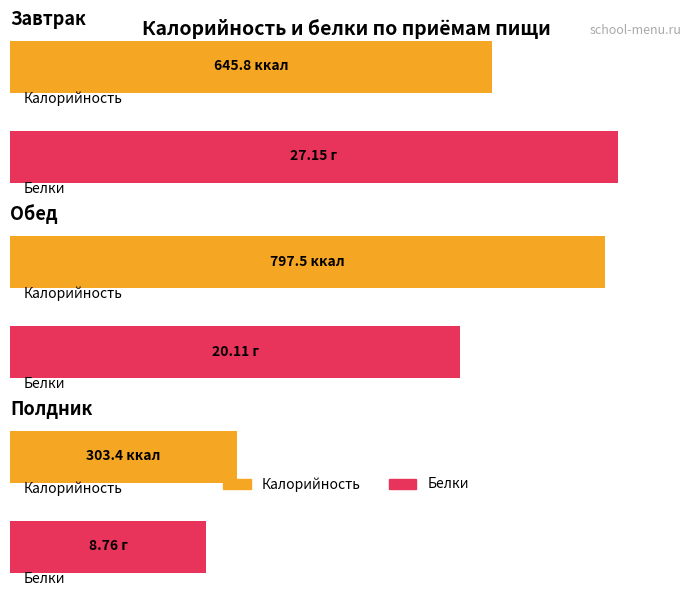

What is the sum of all Белки values?

56.0